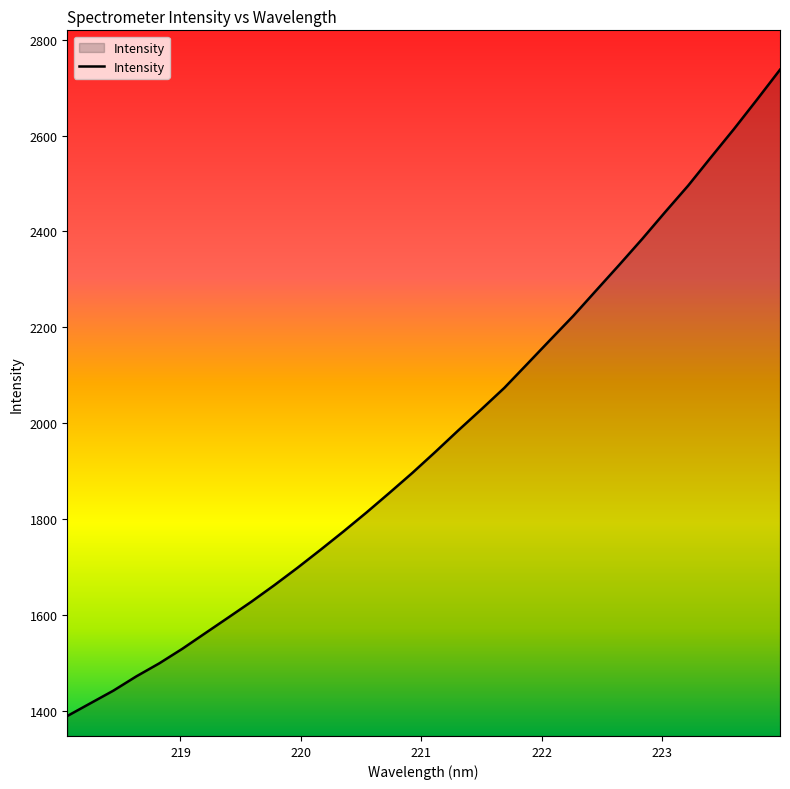

What is the difference between the maximum and minimum values?

1348.6